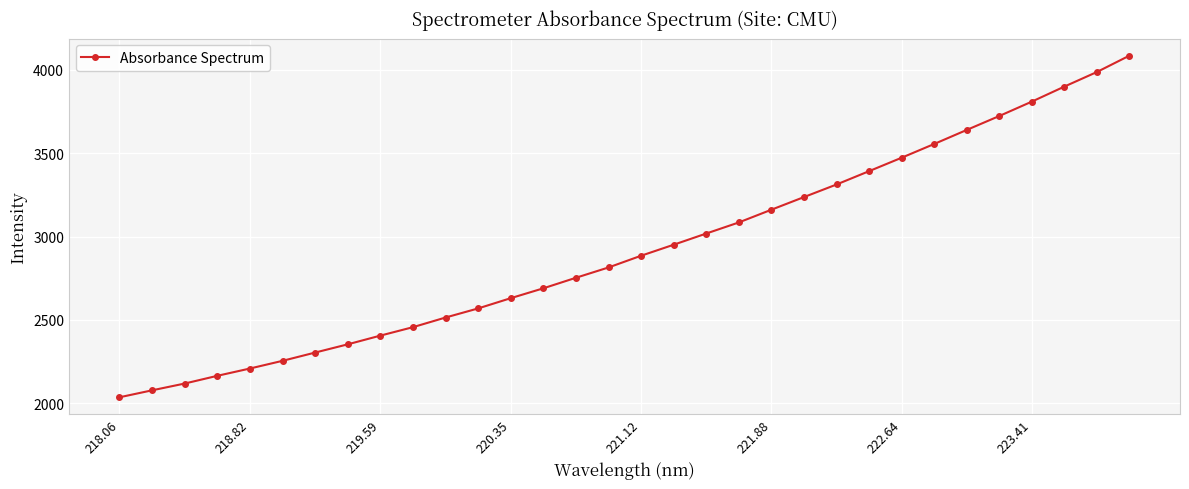

What is the greatest value displayed?

4086.3